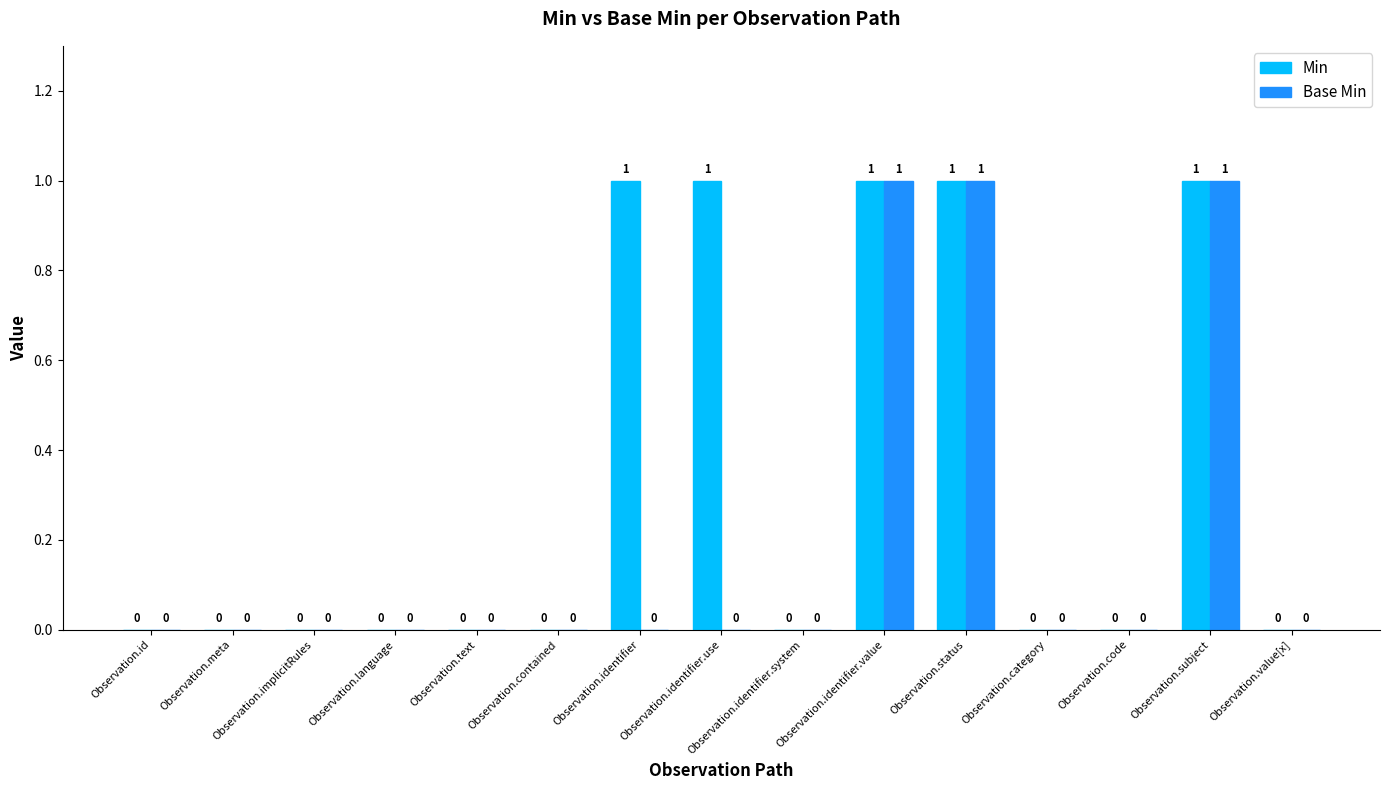

What is the greatest value displayed?

1